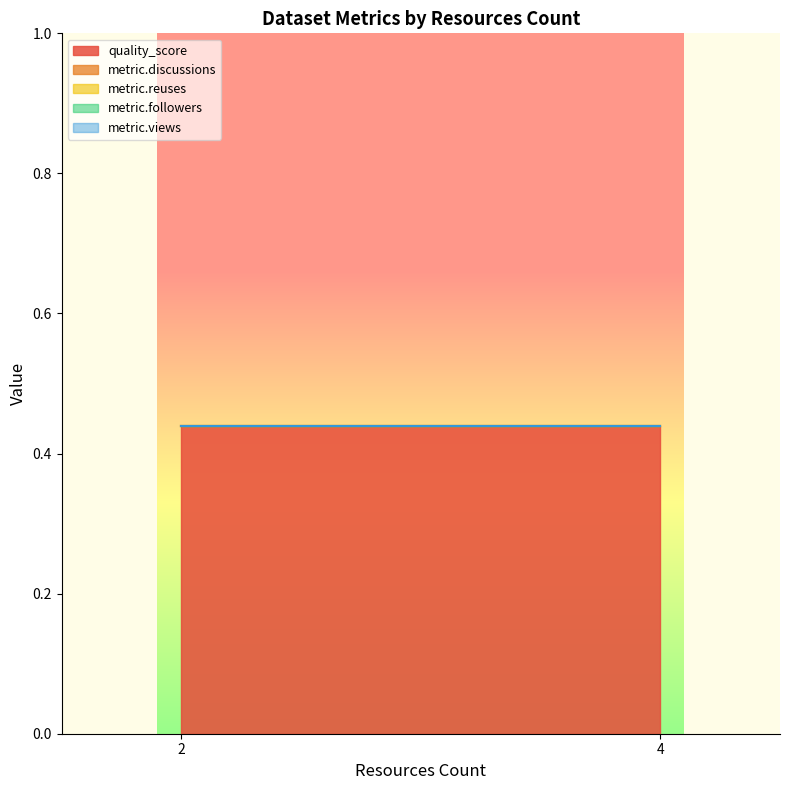

What is the spread (max minus min) of values at 4?

0.4